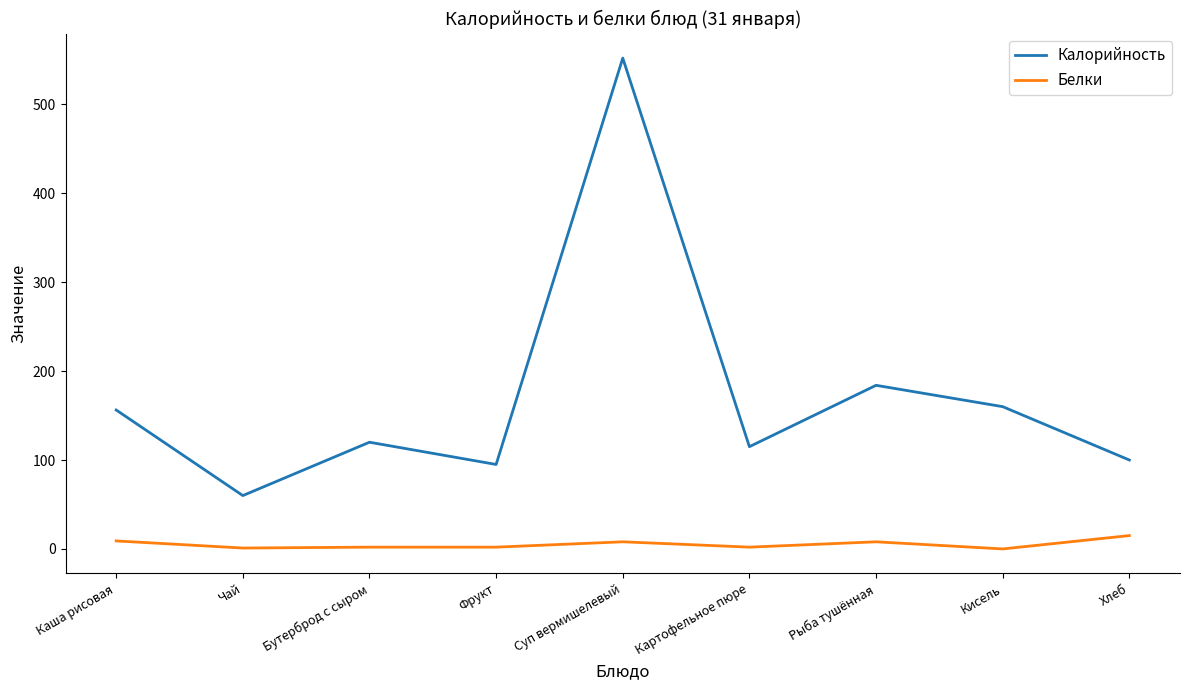

What is the average value of the Белки series?

5.2